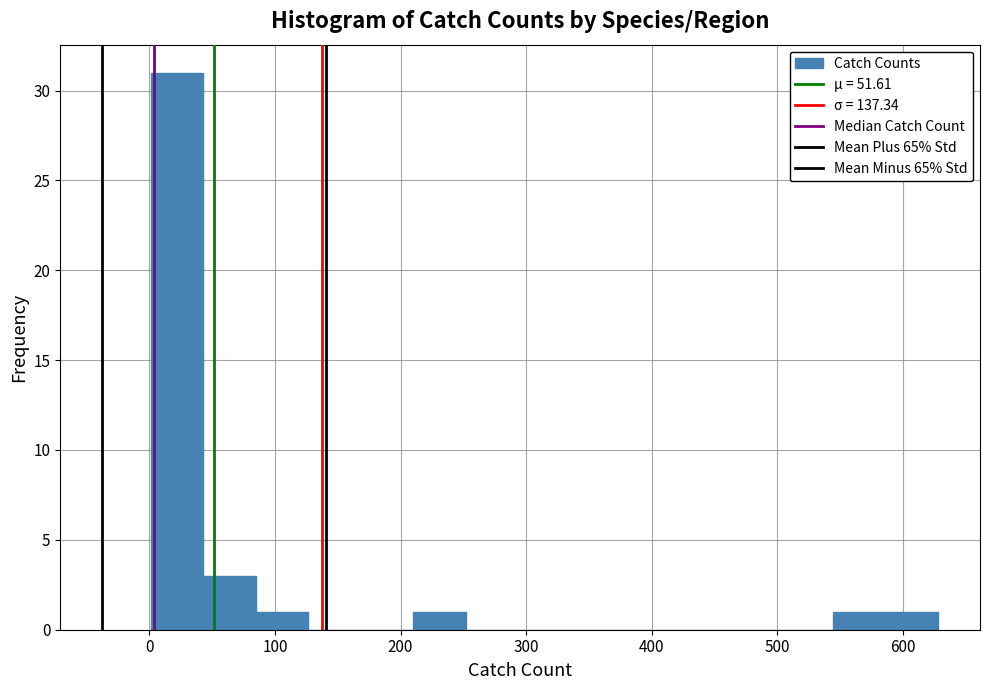

Which range on the x-axis has the tallest bar?

0 to 40